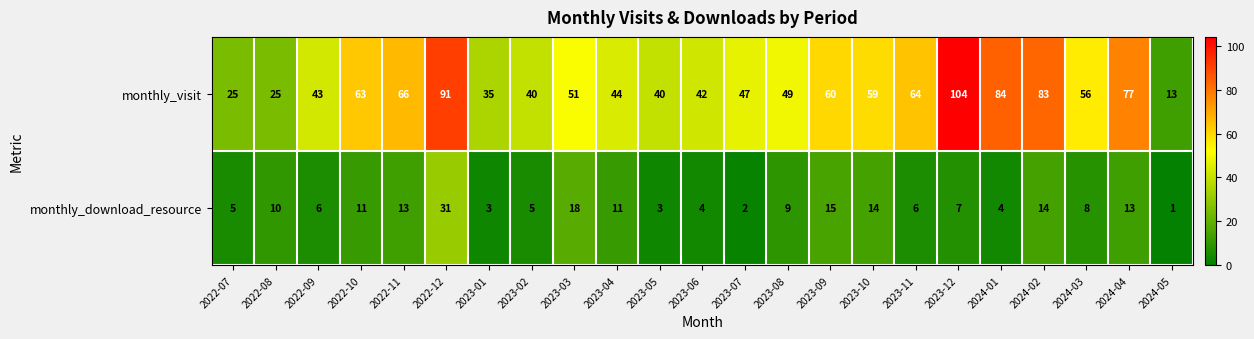

What is the smallest value displayed?

1